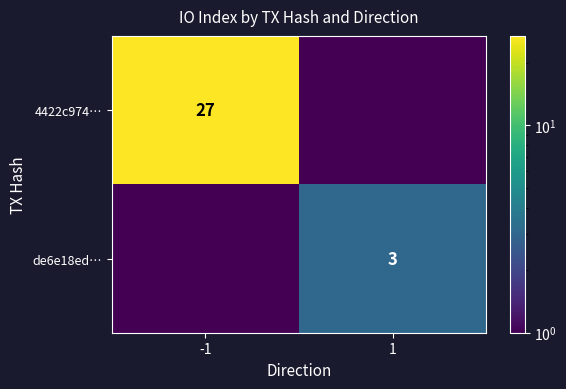

What is the maximum value shown in the chart?

27.0